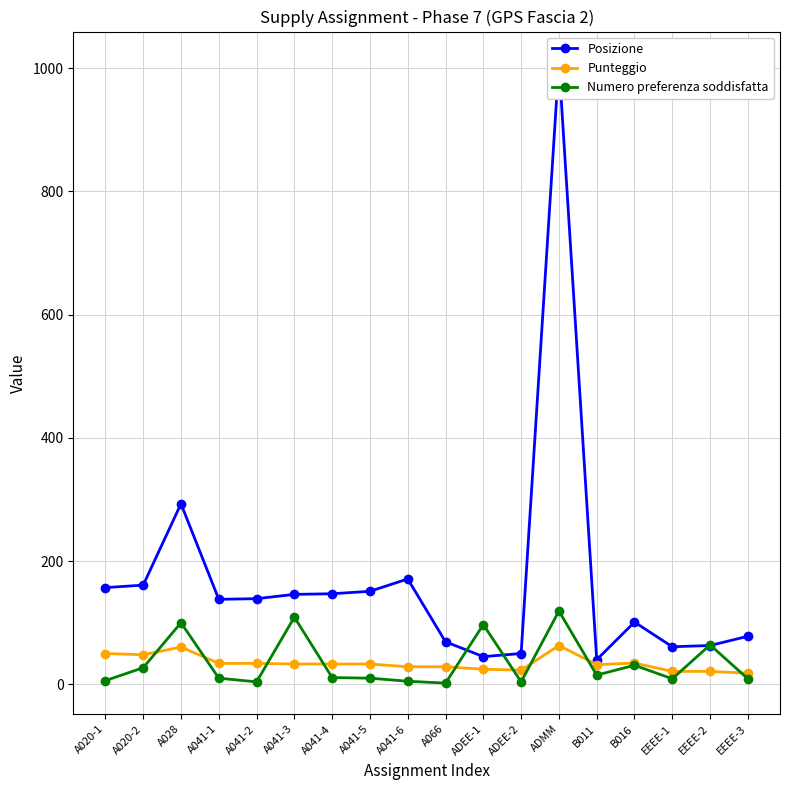

At which label does Numero preferenza soddisfatta reach its minimum?

A066